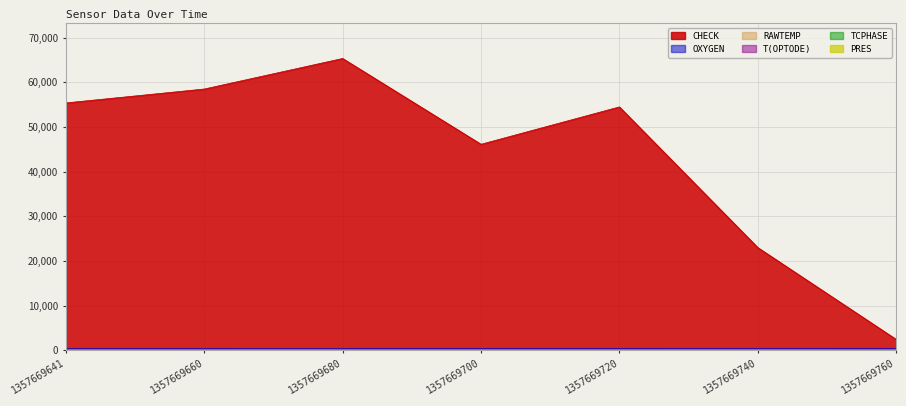

Which series has the largest range (max minus min)?

CHECK